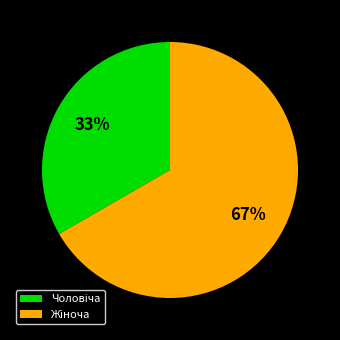

Is there a majority slice in this chart?

Yes